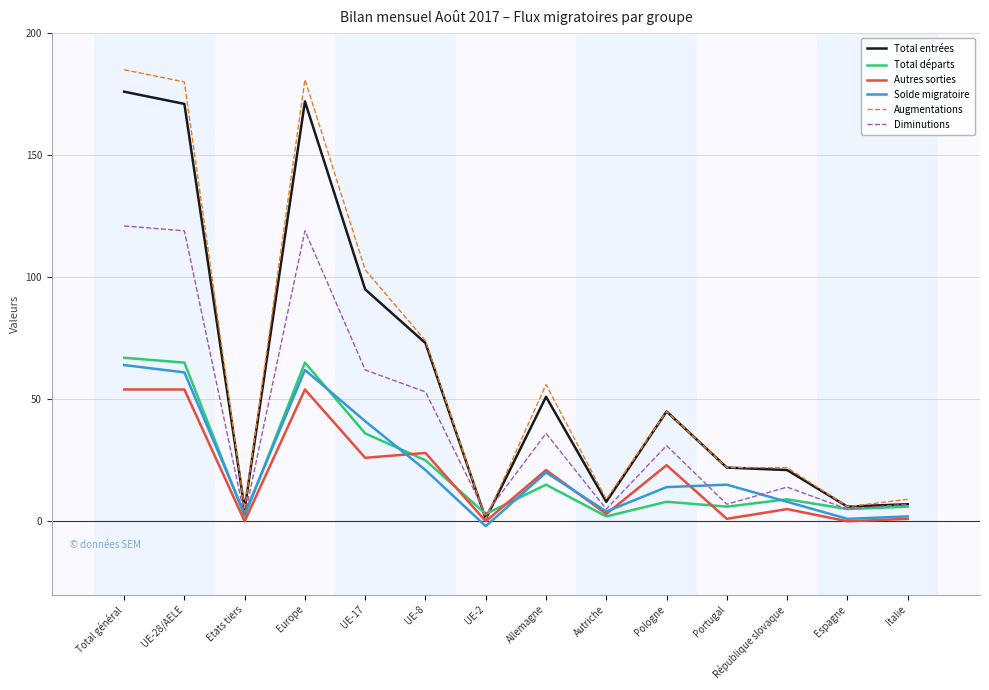

What position from the right is UE-17?

10